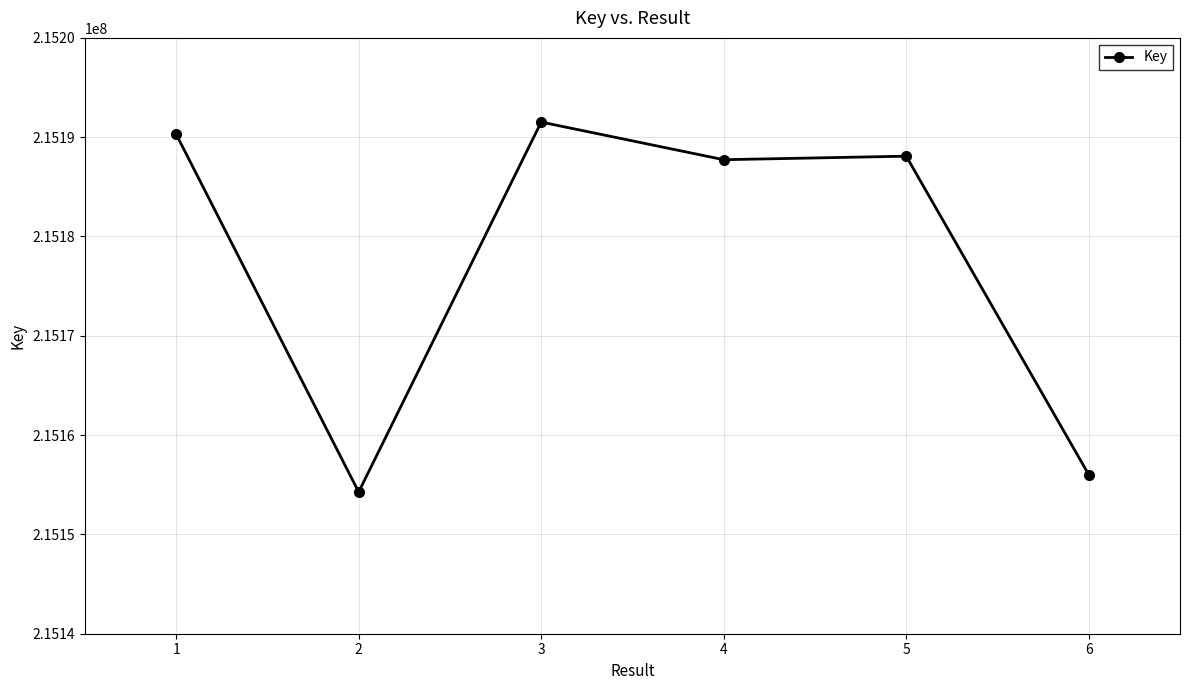

Which category has the highest value across all series?

3